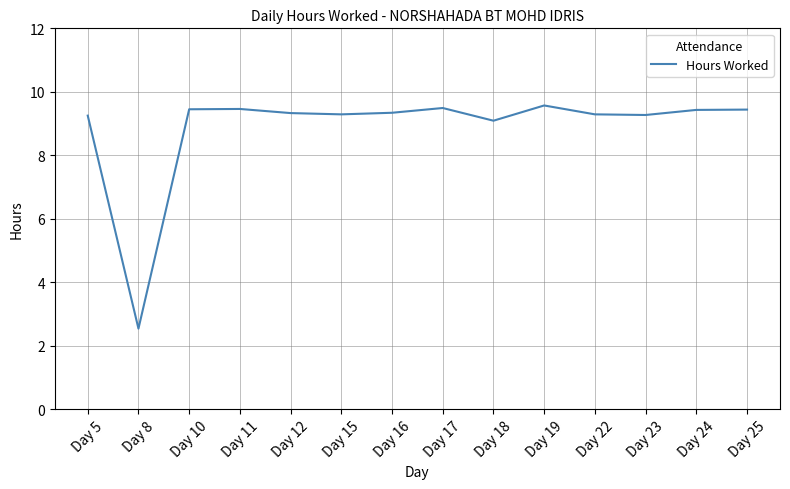

Between Day 15 and Day 8, which is larger?

Day 15